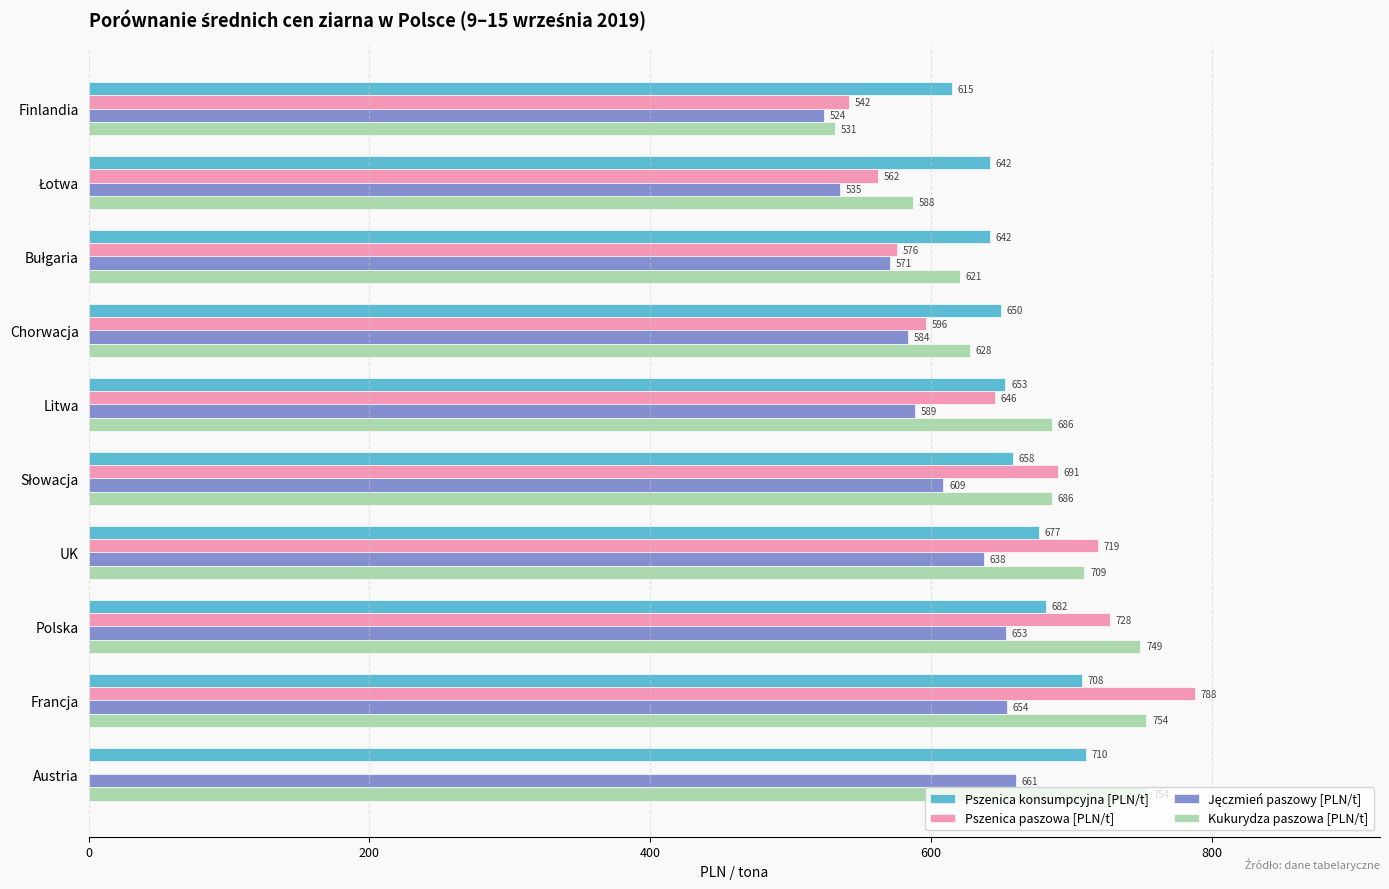

Which series has the largest total across all categories?

Kukurydza paszowa [PLN/t]